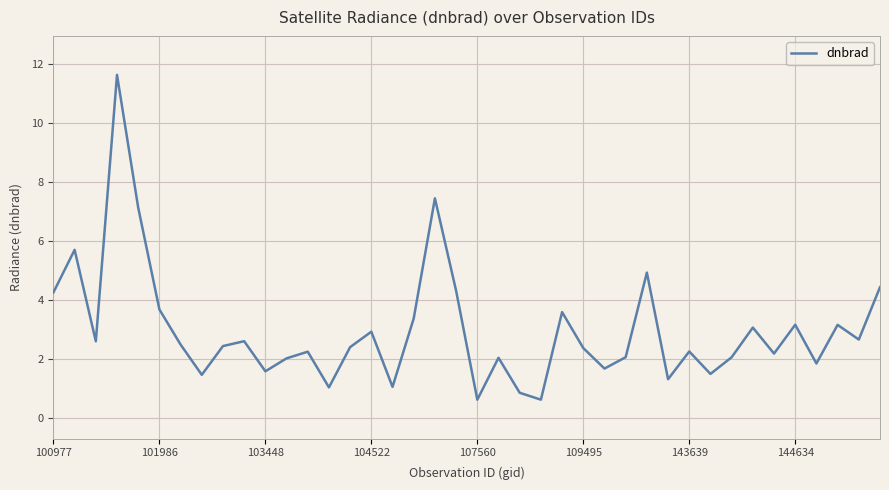

What is the greatest value displayed?

11.6